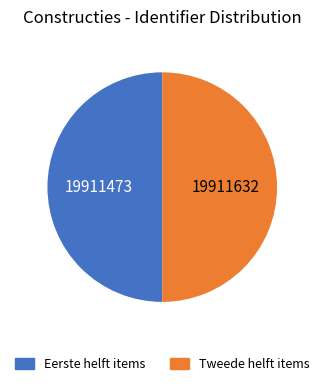

True or false: Tweede helft items accounts for 50% of the total.

True